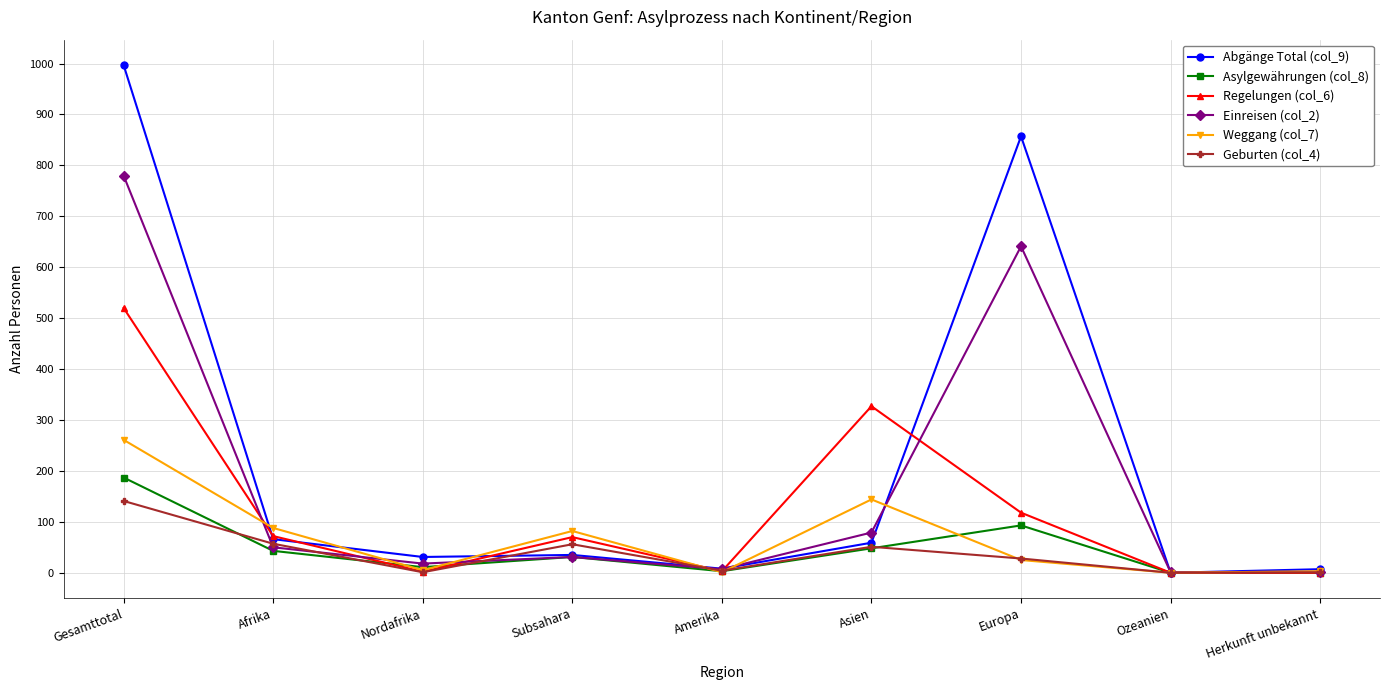

What is the total value across all series at Gesamttotal?

2886